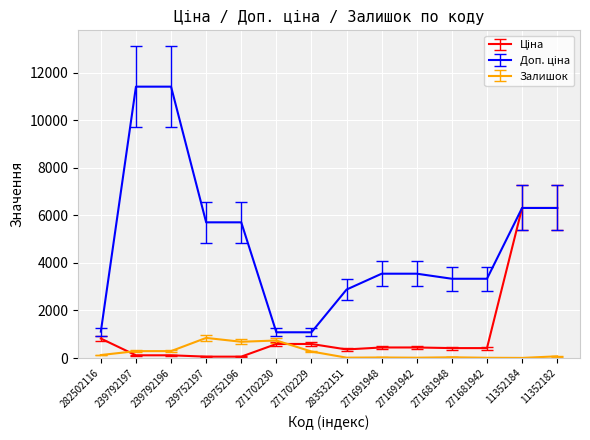

What is the sum of all Залишок values?

3406.0